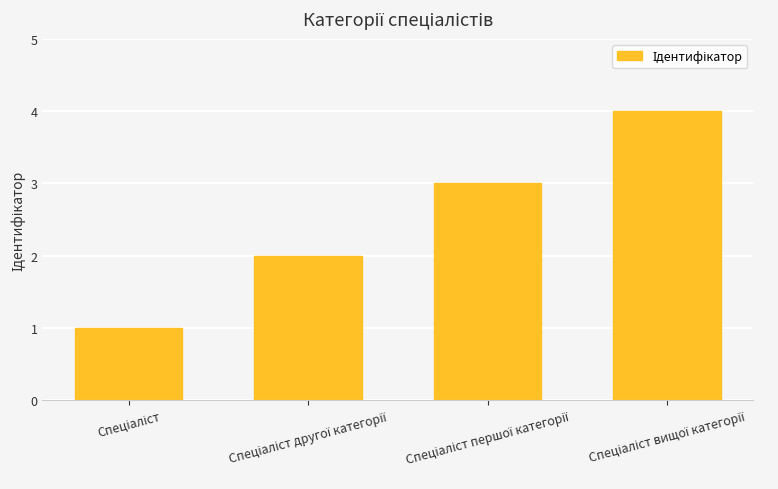

What is the maximum value shown in the chart?

4